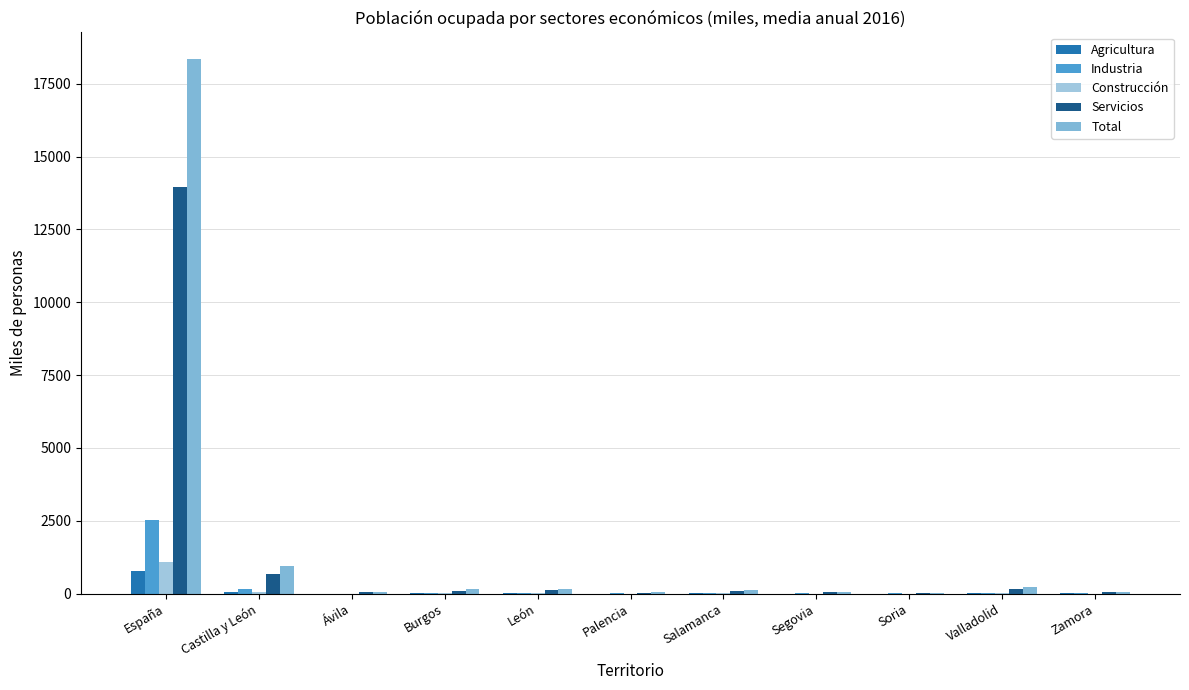

Rank the categories by Total value from highest to lowest.

España, Castilla y León, Valladolid, León, Burgos, Salamanca, Segovia, Zamora, Palencia, Ávila, Soria